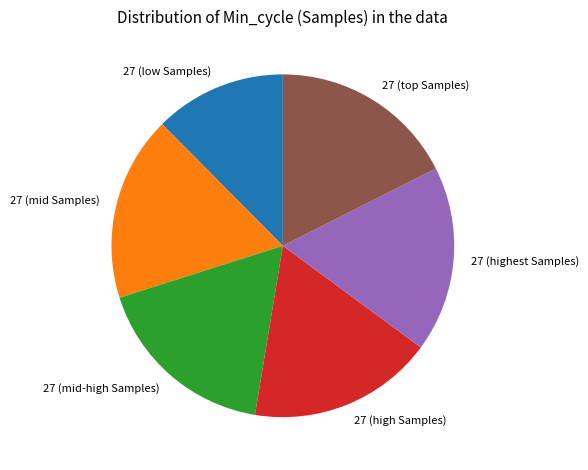

What is the smallest slice in the pie chart?

27 (low Samples)